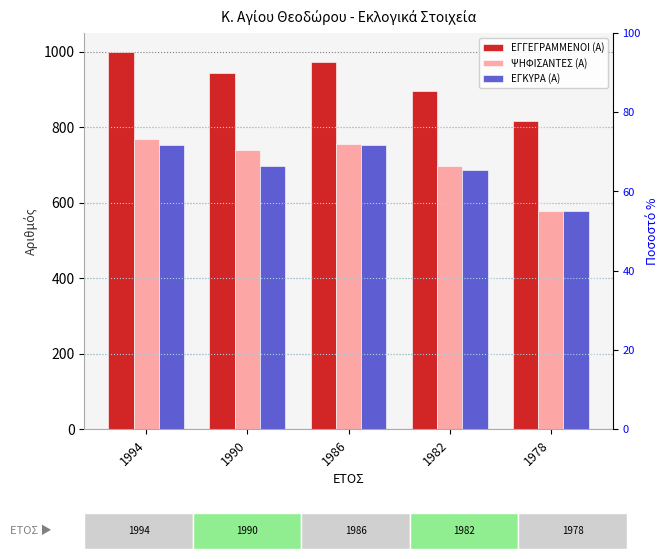

What is the value of the ΕΓΓΕΓΡΑΜΜΕΝΟΙ (Α) bar at the 1st from the left?

1000